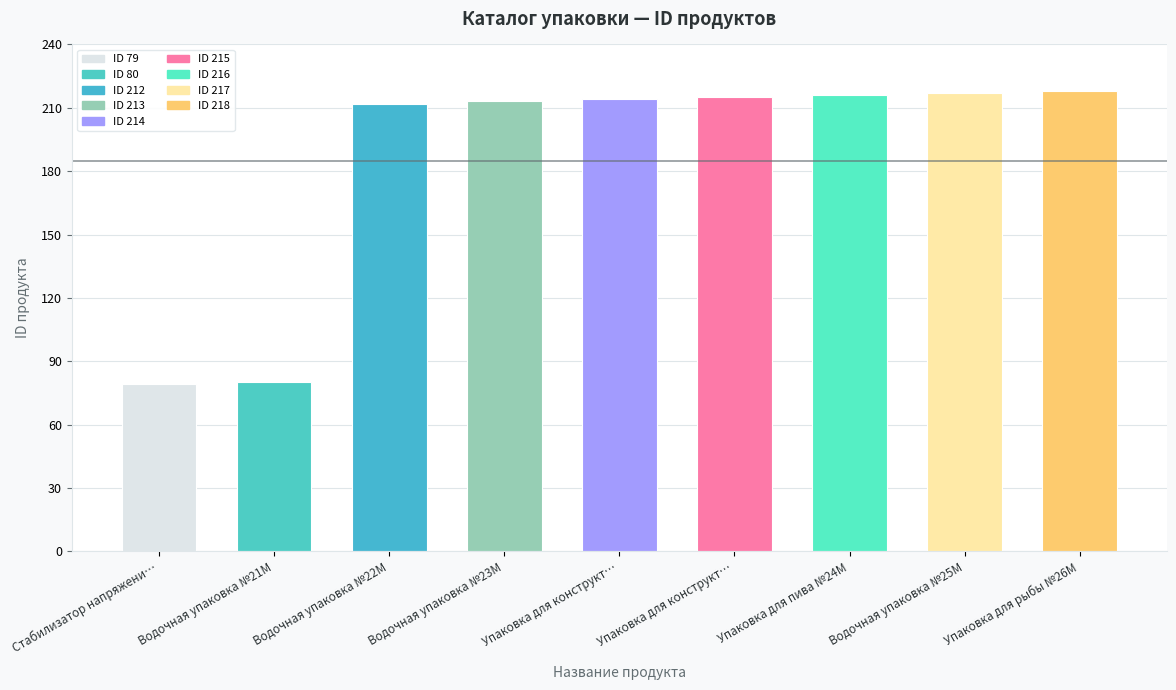

How many data points are less than 214?

4